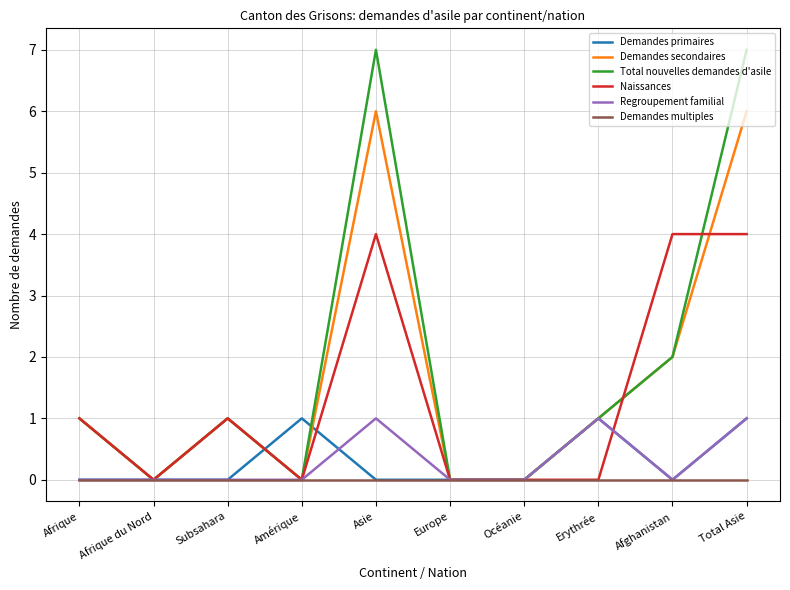

Reading right to left, transcribe all the data shown in this chart.

Demandes primaires: 1	0	1	0	0	0	1	0	0	0
Demandes secondaires: 6	2	1	0	0	6	0	1	0	1
Total nouvelles demandes d'asile: 7	2	1	0	0	7	0	1	0	1
Naissances: 4	4	0	0	0	4	0	1	0	1
Regroupement familial: 1	0	1	0	0	1	0	0	0	0
Demandes multiples: 0	0	0	0	0	0	0	0	0	0